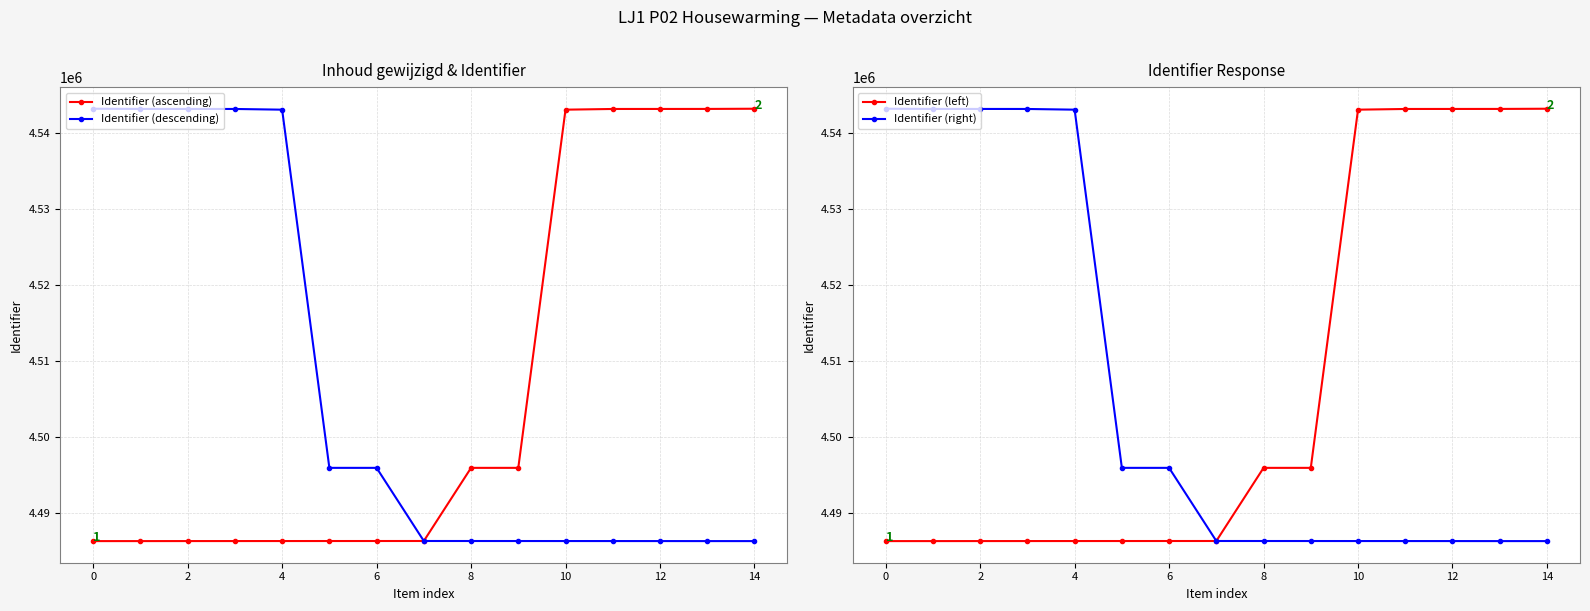

The value of Identifier (ascending) at 14 is 4543164. True or false?

True